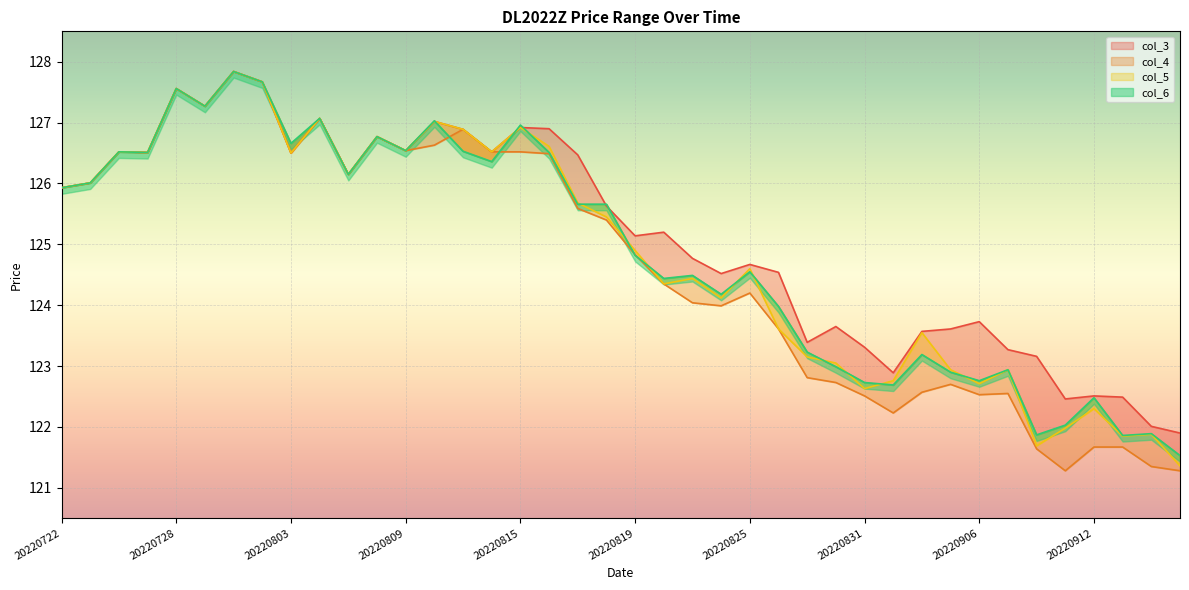

Which series ends up on top after the final intersection of col_3 and col_6?

col_3